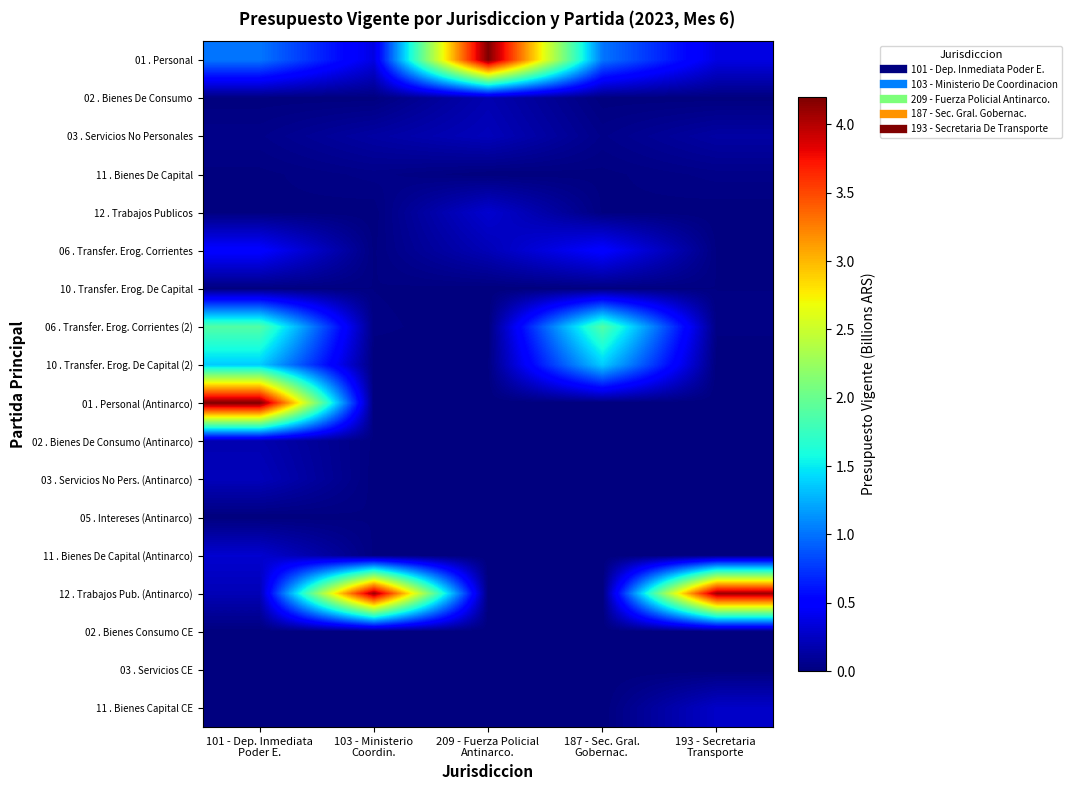

Between 103 - Ministerio
Coordin. and 101 - Dep. Inmediata
Poder E., which is larger?

101 - Dep. Inmediata
Poder E.